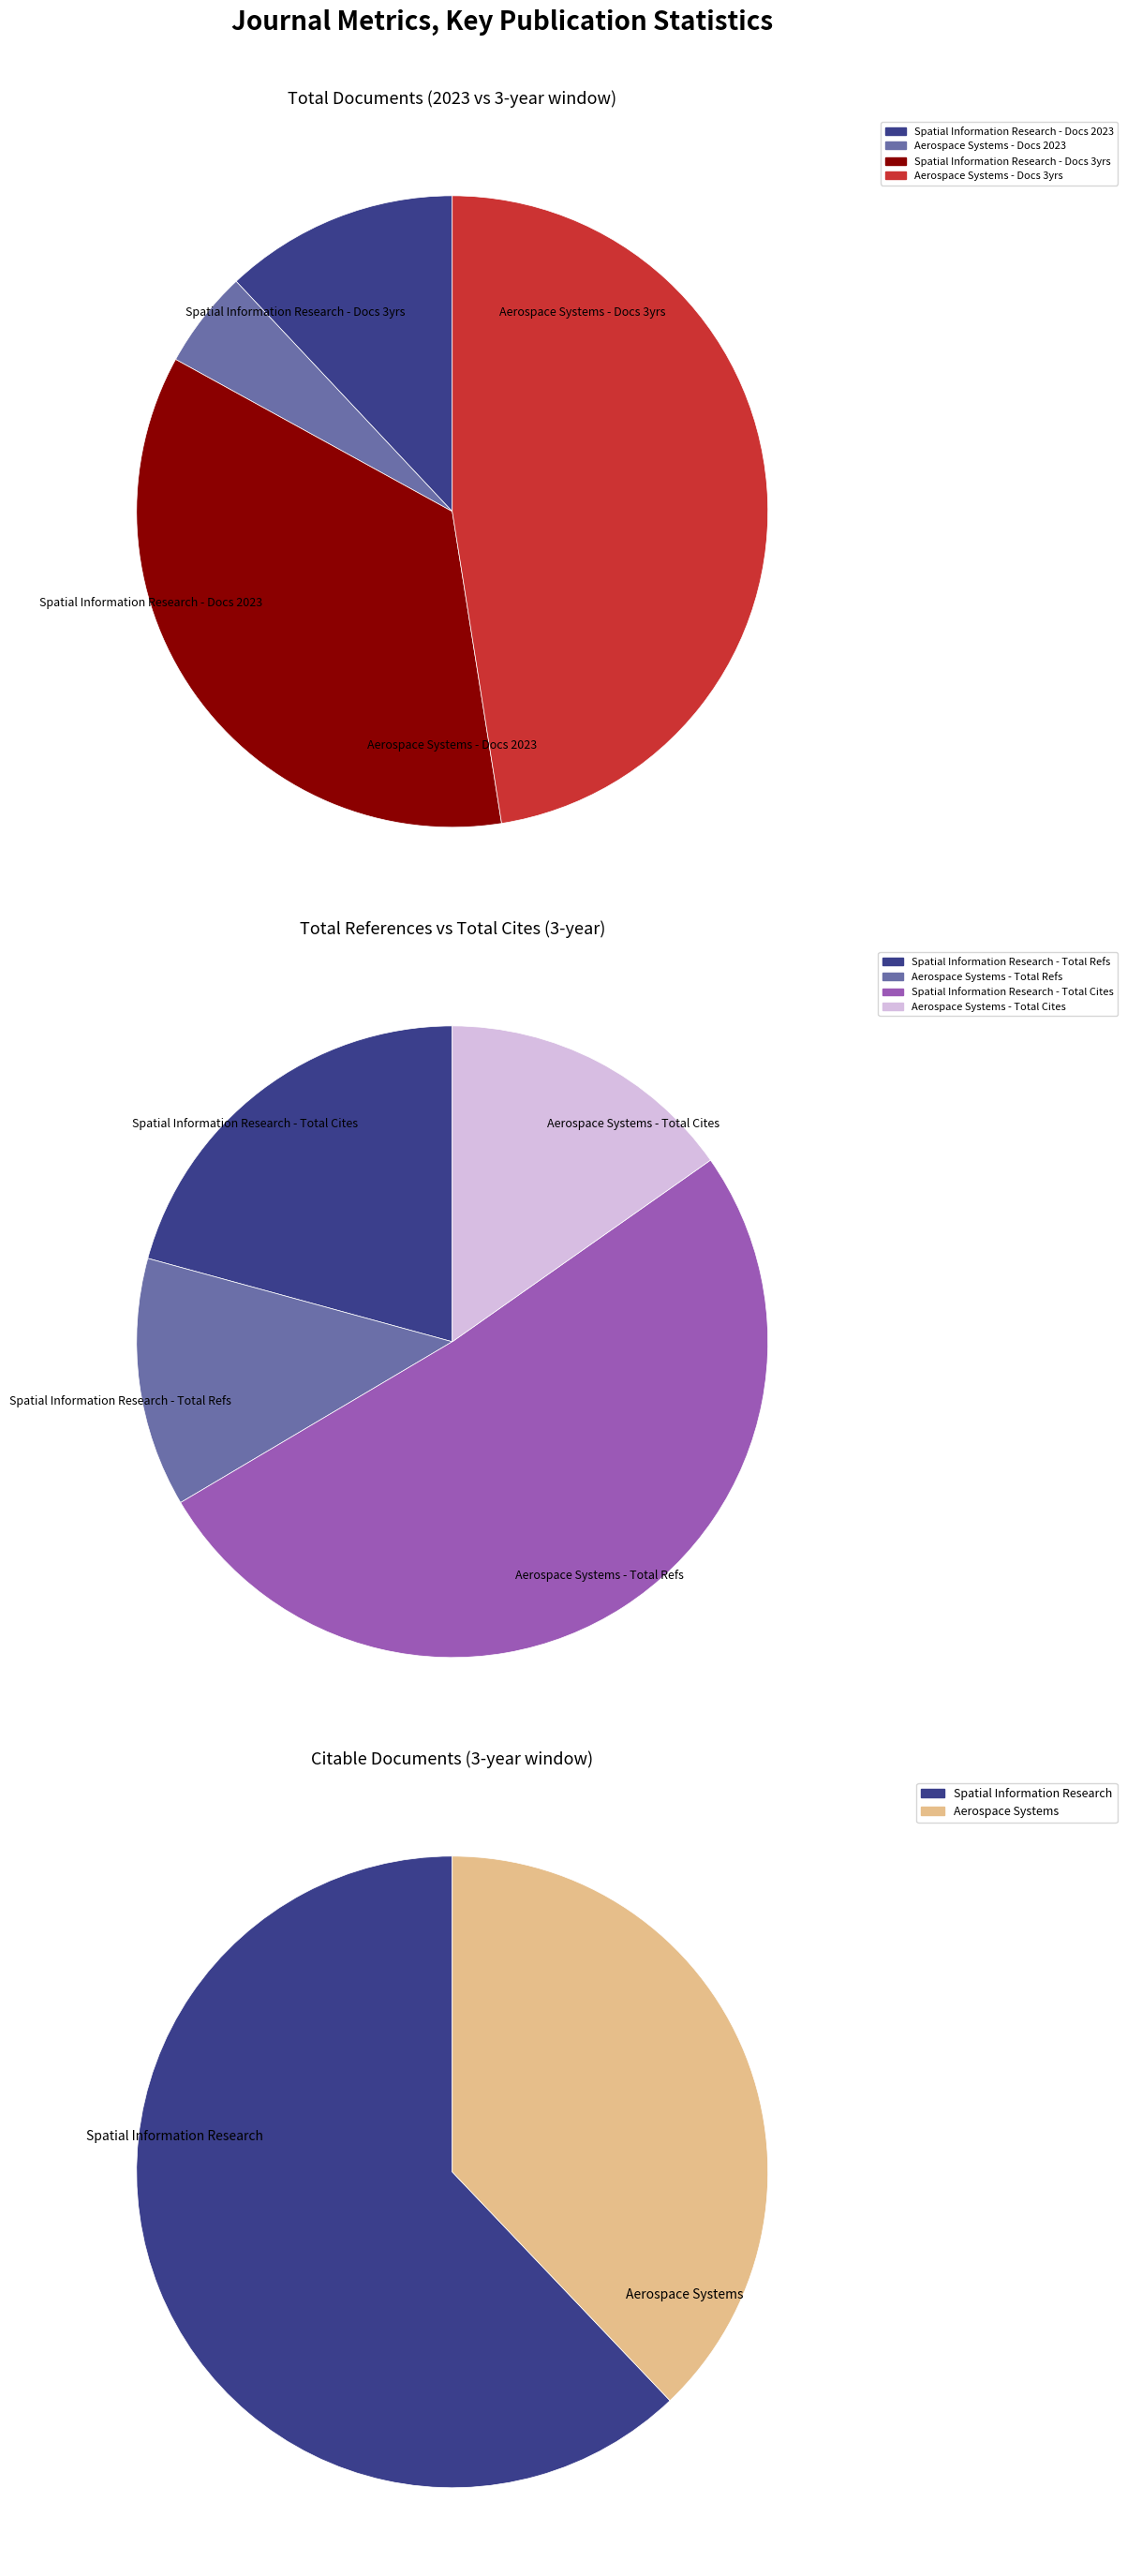

True or false: Aerospace Systems accounts for 50% of the total.

False